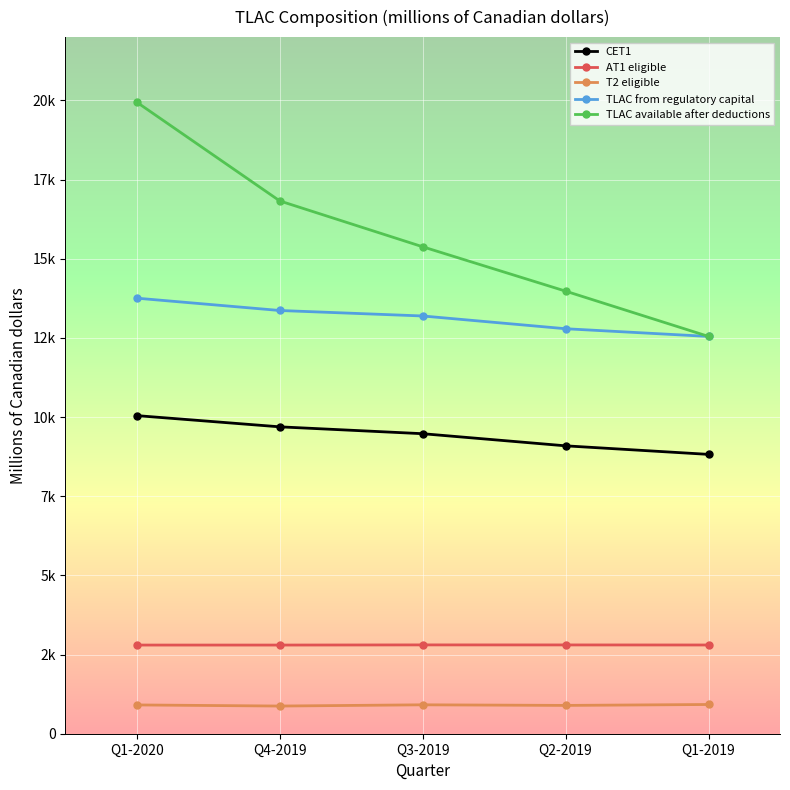

At how many categories does at least one series exceed 10208?

5